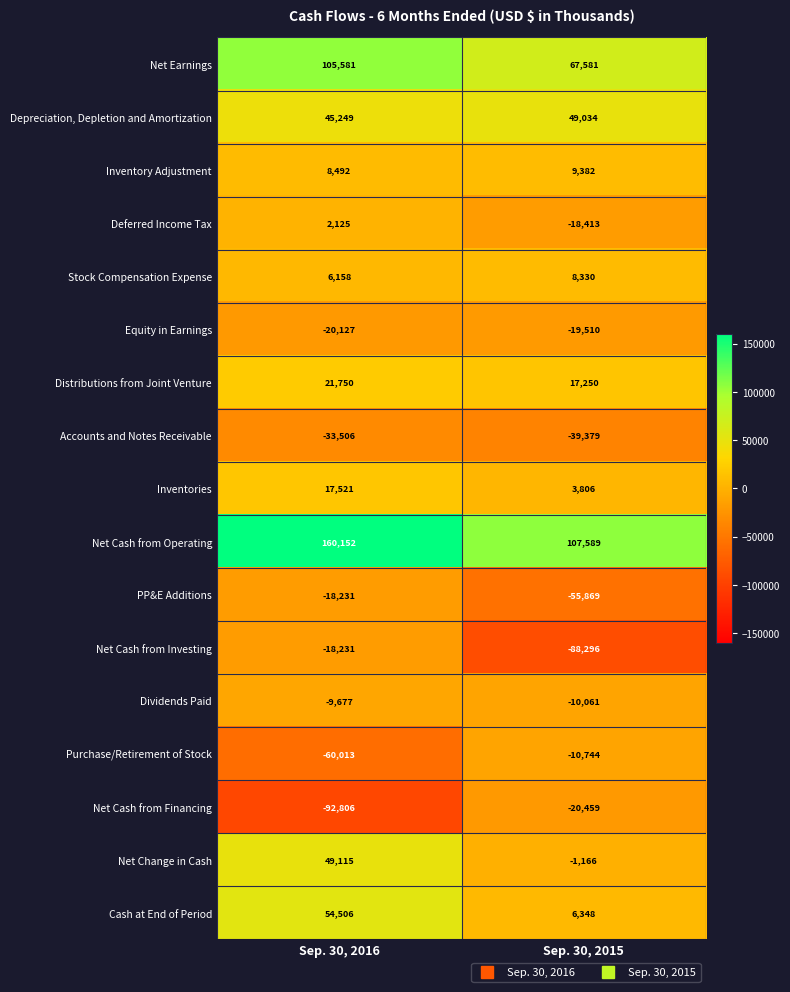

At which category is the sum across all series the highest?

Sep. 30, 2016